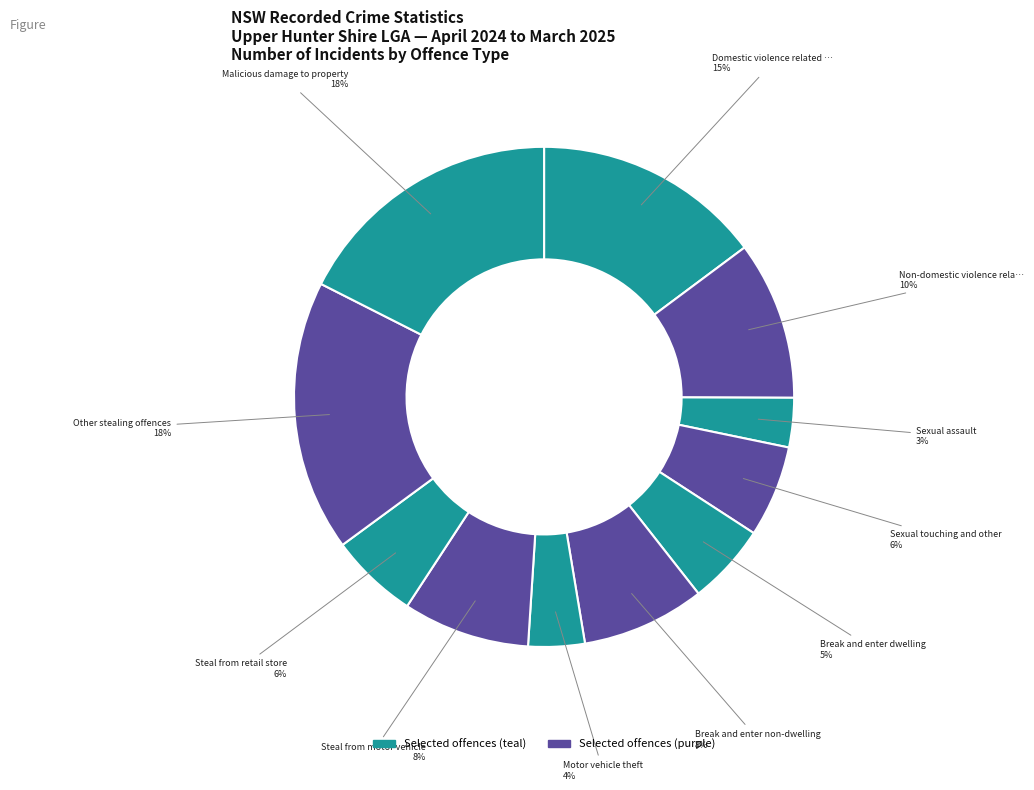

How many segments does this pie chart have?

11